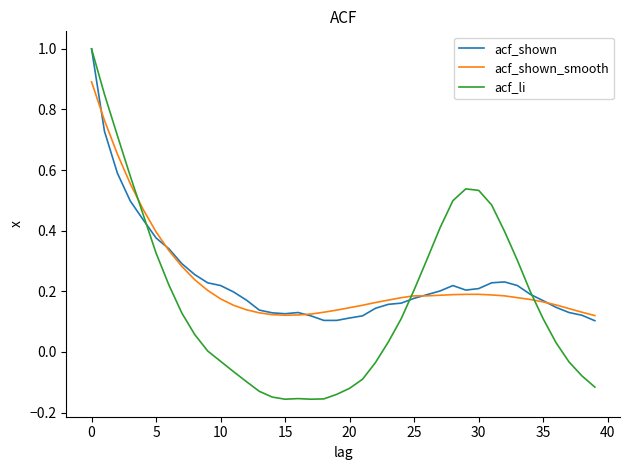

What are all the series names shown in the legend?

acf_shown, acf_shown_smooth, acf_li